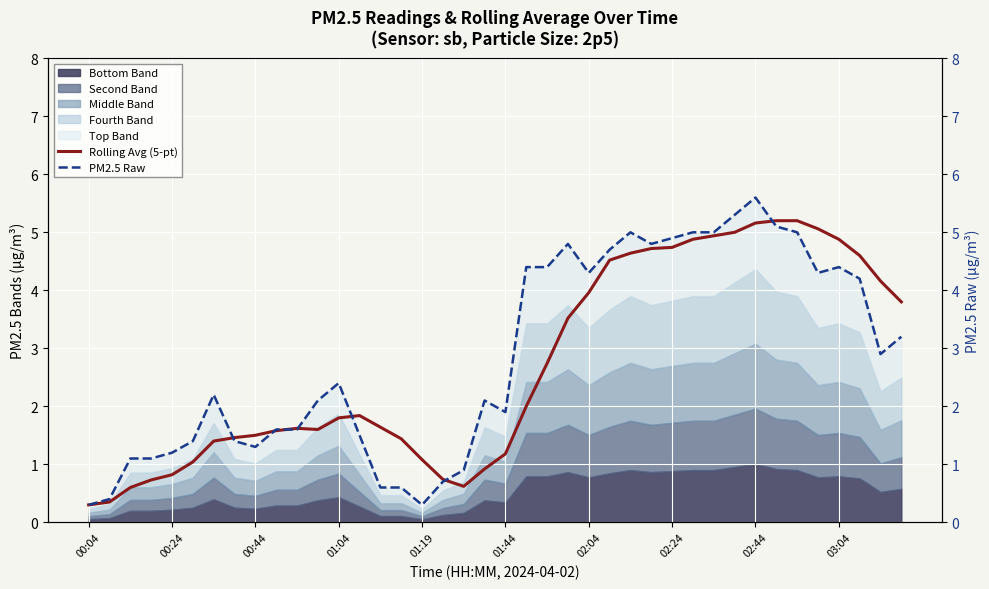

Is it true that Rolling Avg (5-pt) equals 1.5 at 00:44?

True